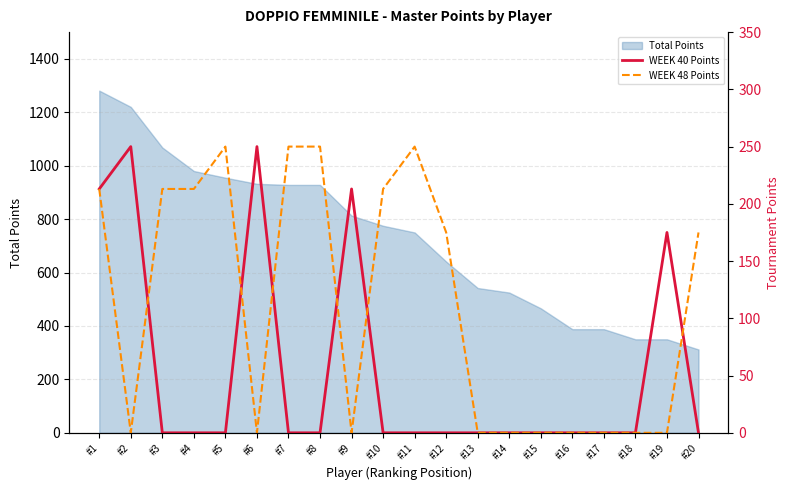

What is the spread (max minus min) of values at #6?

250